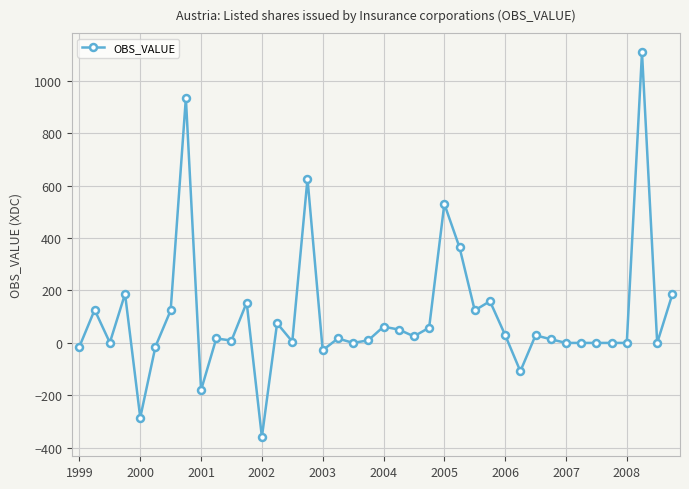

Does the chart display data point markers on the line(s)?

Yes